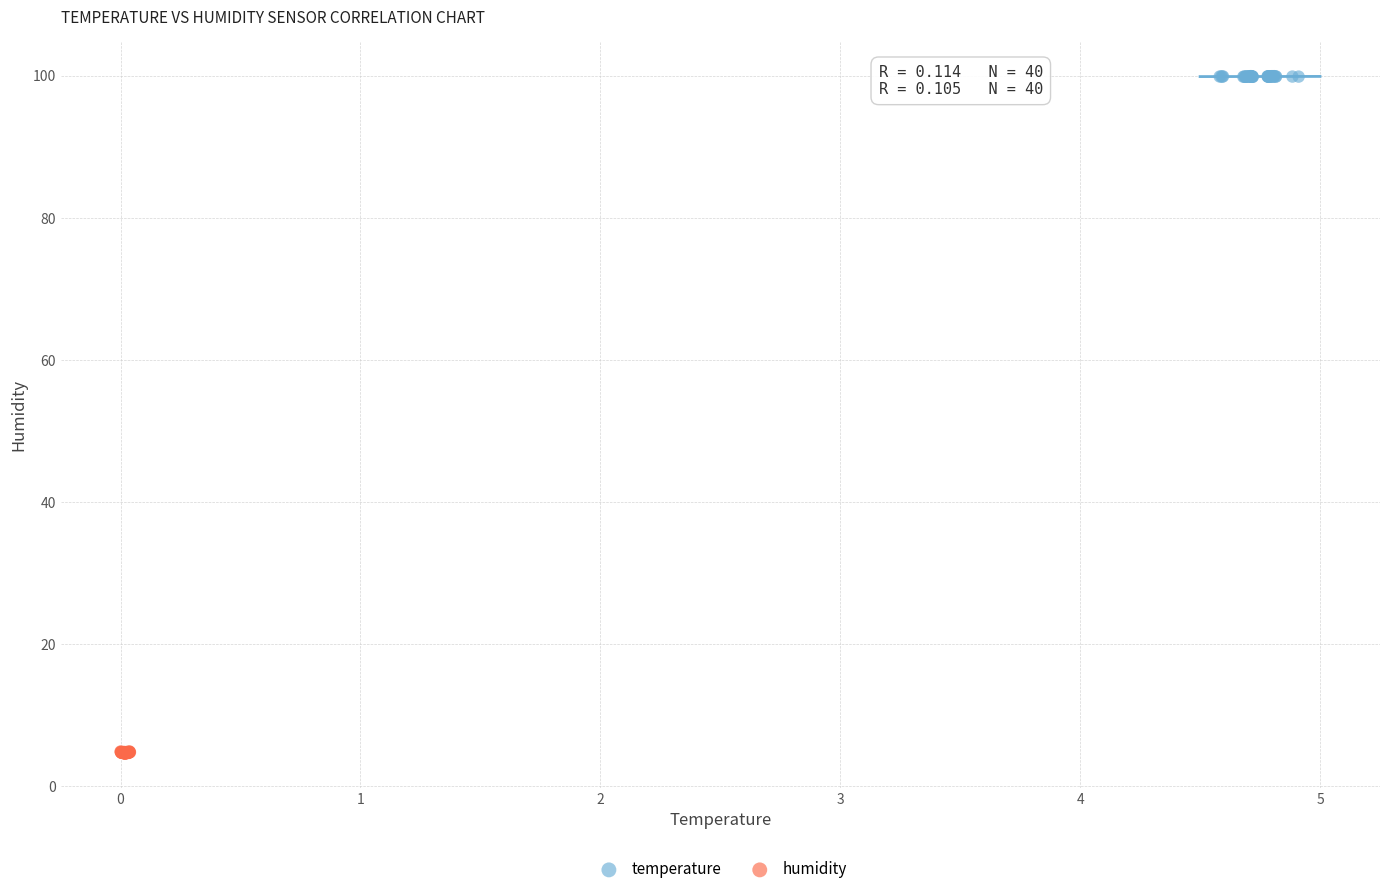

Which series contains the lowest Y value?

humidity